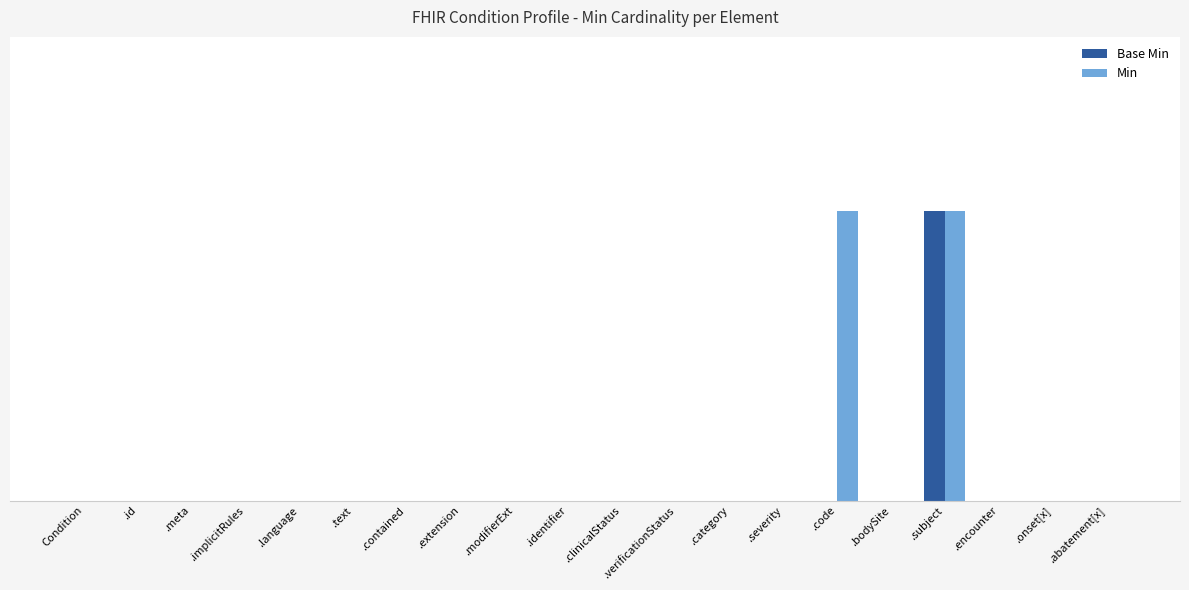

What is the label of the 18th bar from the right?

.meta